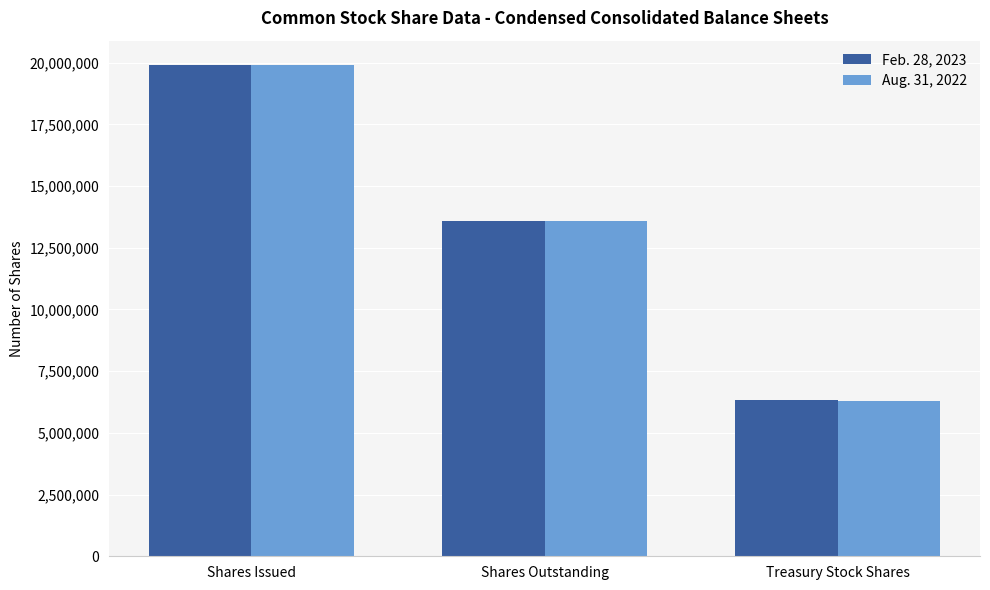

What is the difference between the maximum and second lowest values in the Feb. 28, 2023 series?

6318131